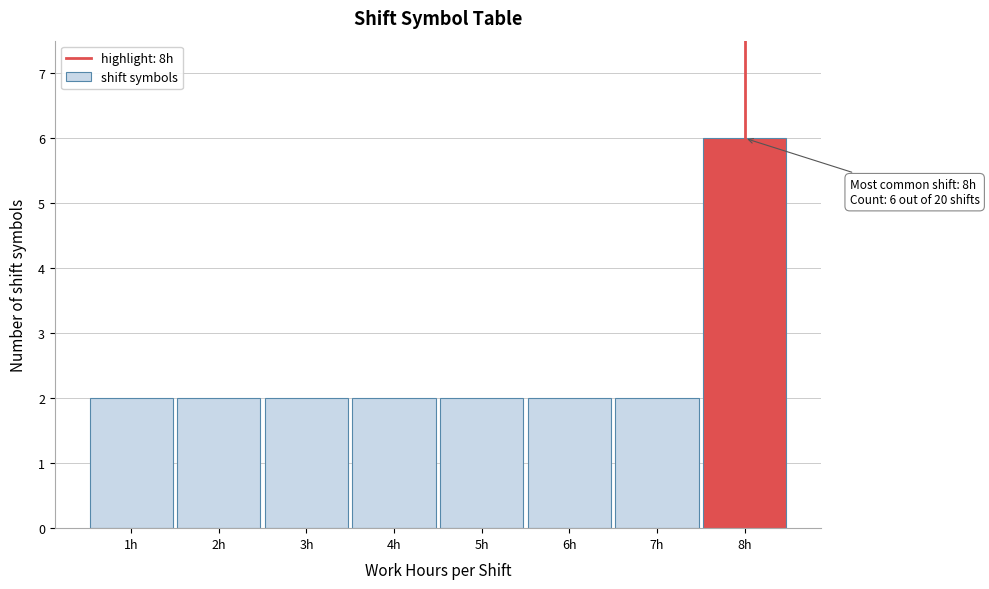

Over which range of the x-axis is the bar tallest?

7.5 to 8.5